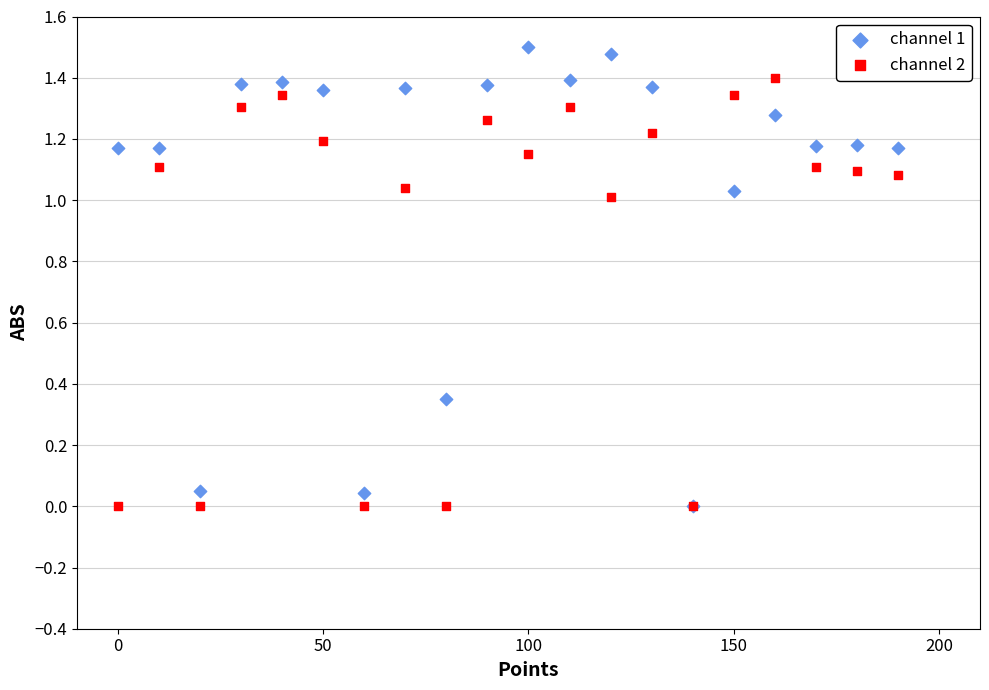

What are all the series names shown in the legend?

channel 1, channel 2